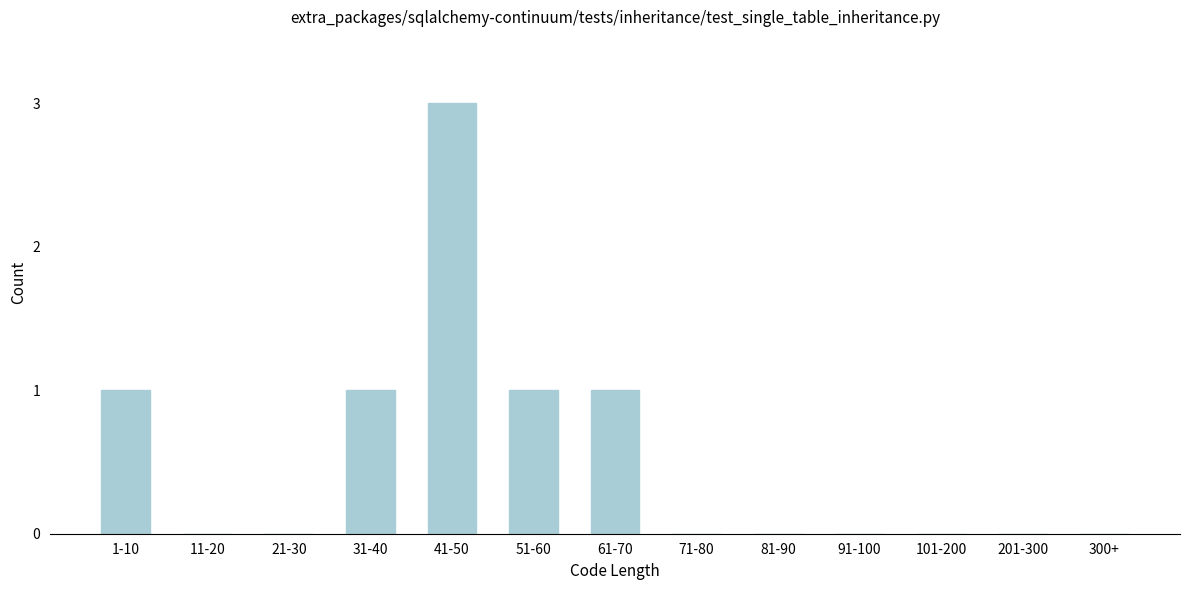

Reading right to left, what are all the values shown in this chart?

300+=0	201-300=0	101-200=0	91-100=0	81-90=0	71-80=0	61-70=1	51-60=1	41-50=3	31-40=1	21-30=0	11-20=0	1-10=1